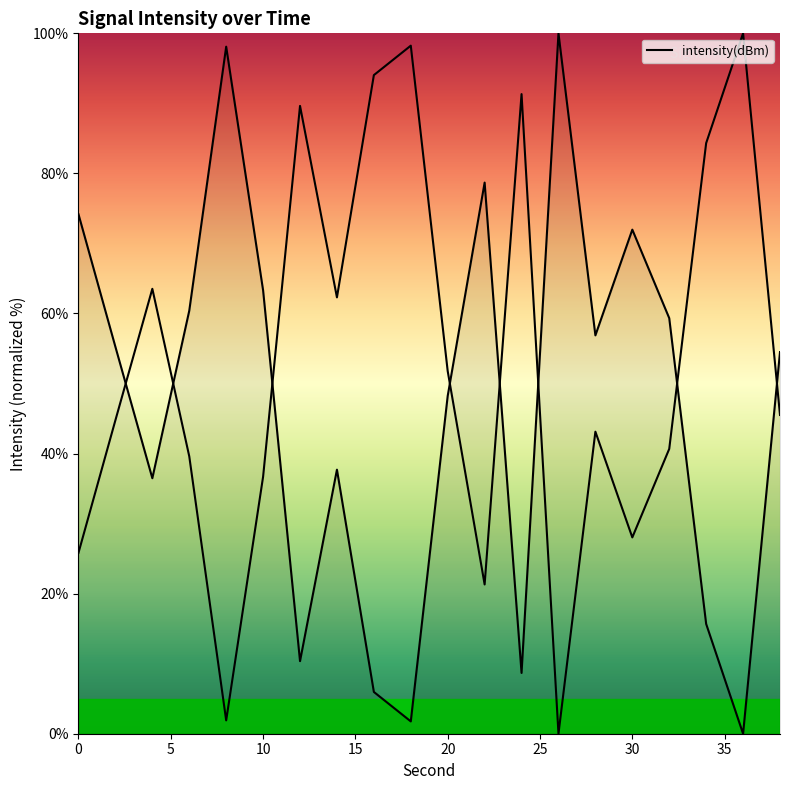

The chart shows a value of 56.9 at 28. True or false?

True